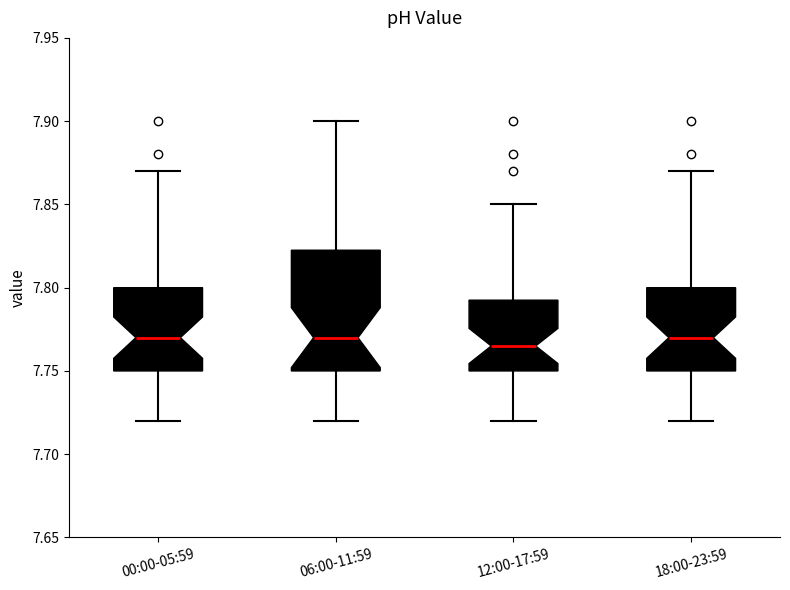

Reading left to right, read every box against the y-axis: the position of its median line, the range the box covers, and the ends of its whiskers. The values are not printed on the chart, so give them approximately, as read against the axis.

00:00-05:59: median 7.770, box 7.750 to 7.800, whiskers 7.720 to 7.870
06:00-11:59: median 7.770, box 7.750 to 7.825, whiskers 7.720 to 7.900
12:00-17:59: median 7.765, box 7.750 to 7.795, whiskers 7.720 to 7.850
18:00-23:59: median 7.770, box 7.750 to 7.800, whiskers 7.720 to 7.870